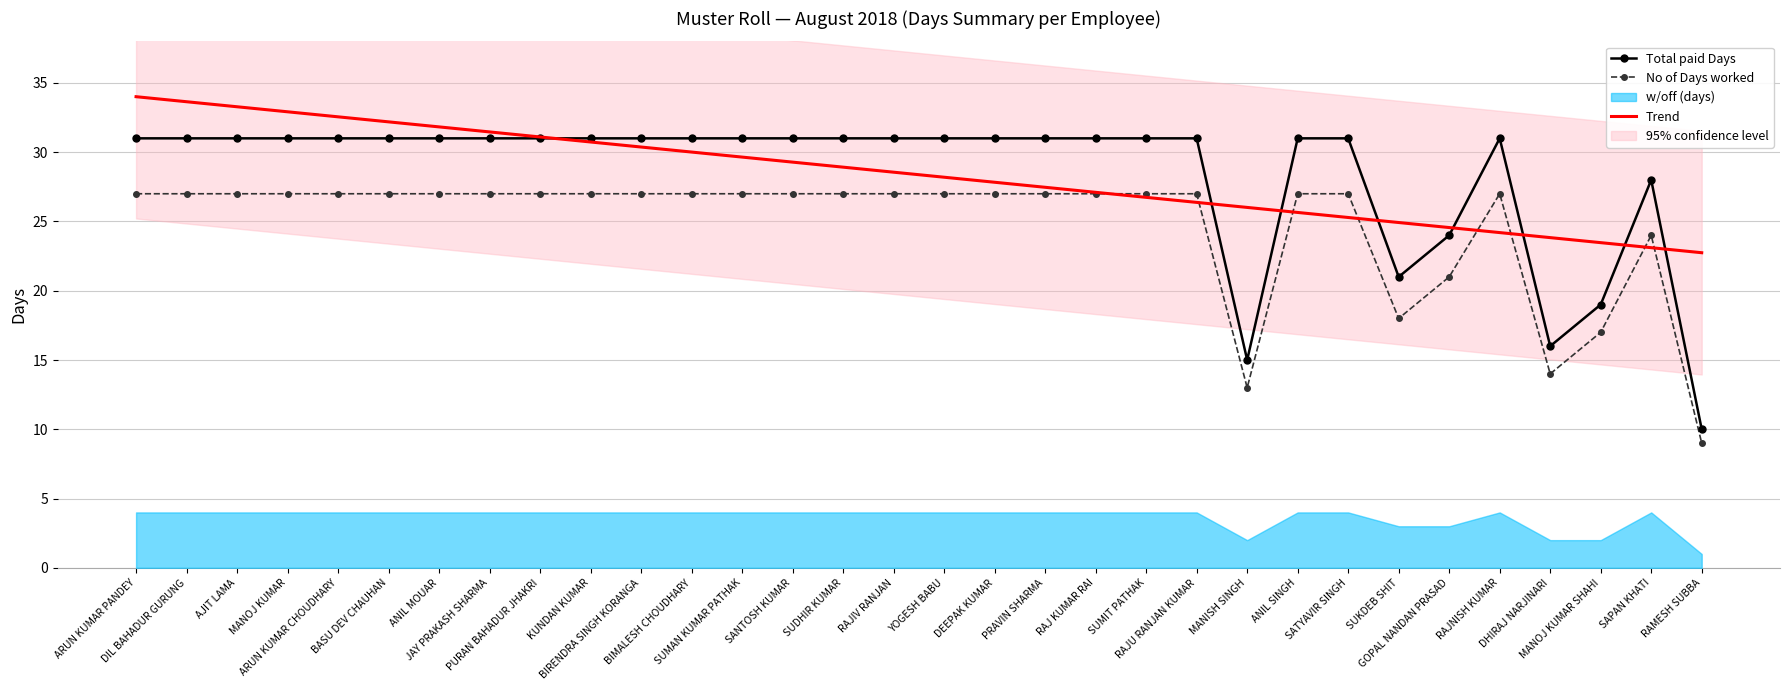

At which label does Trend first exceed 28?

ARUN KUMAR PANDEY